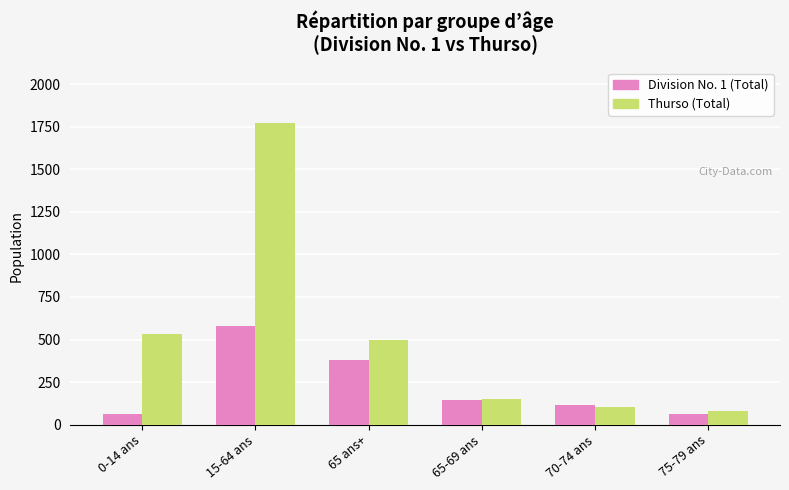

What position from the right is 0-14 ans?

6